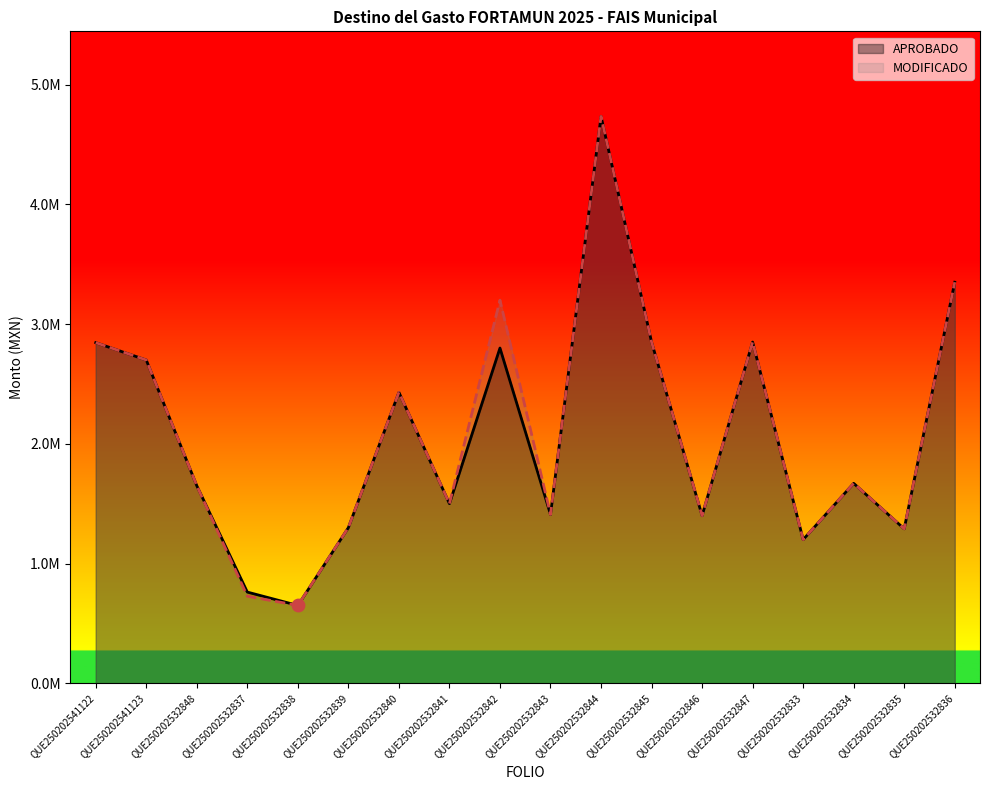

Which series reaches the maximum Y coordinate?

APROBADO